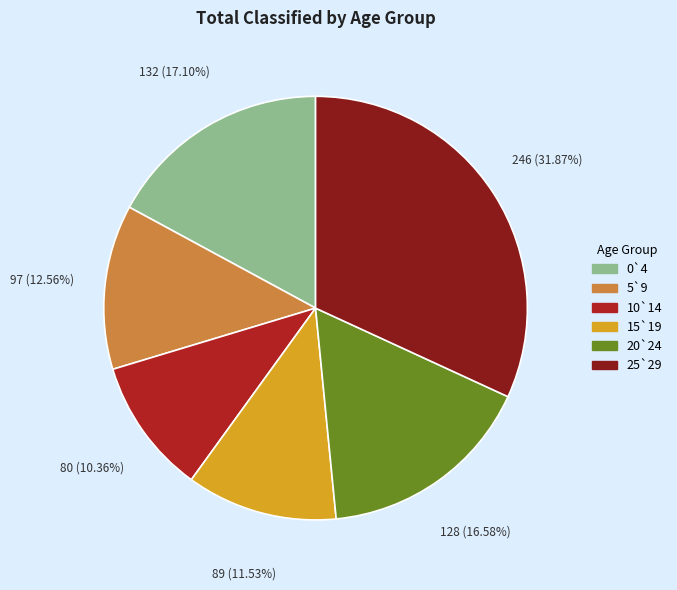

Does 15`19 represent more than half of the total?

No